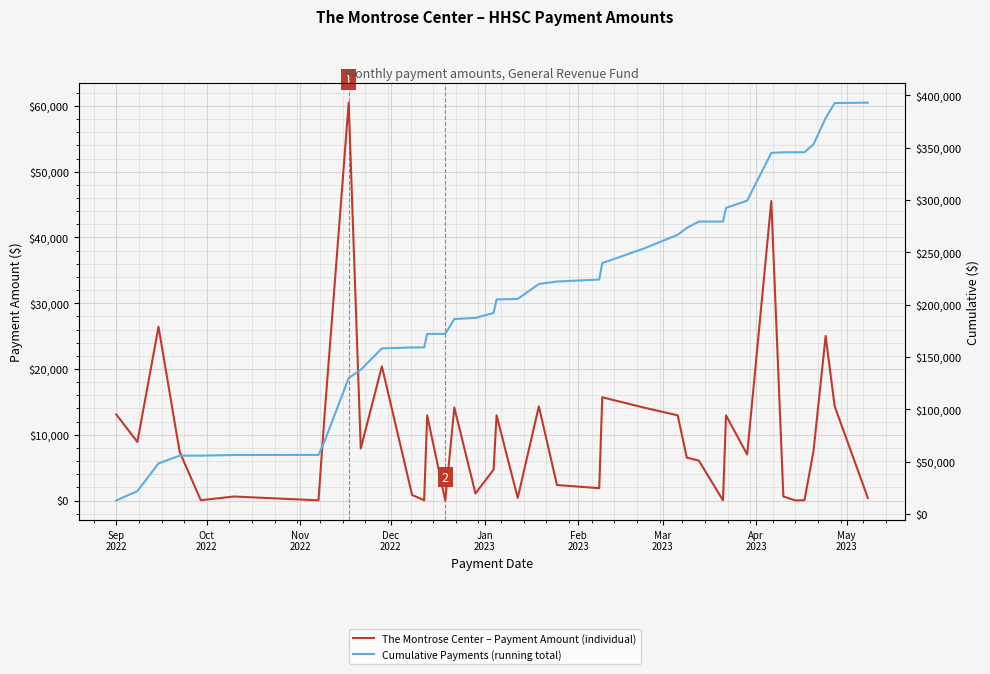

What is the difference between the maximum and minimum values in the Cumulative Payments (running total) series?

379876.1